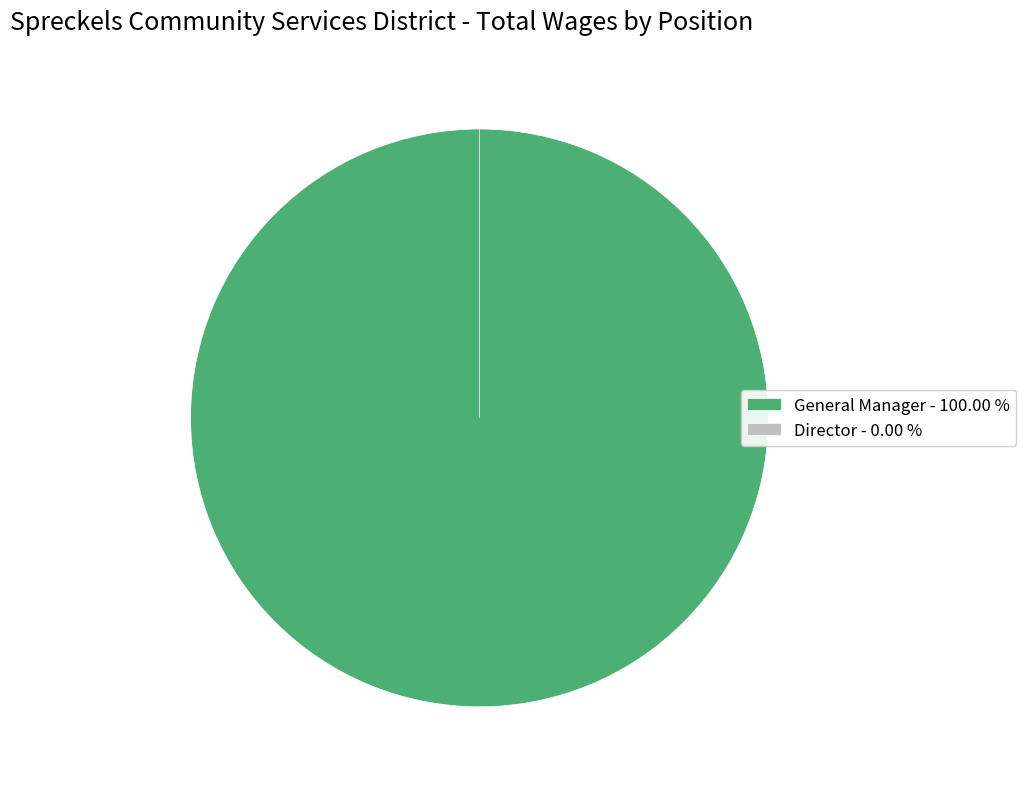

Which slice is the smallest?

Director